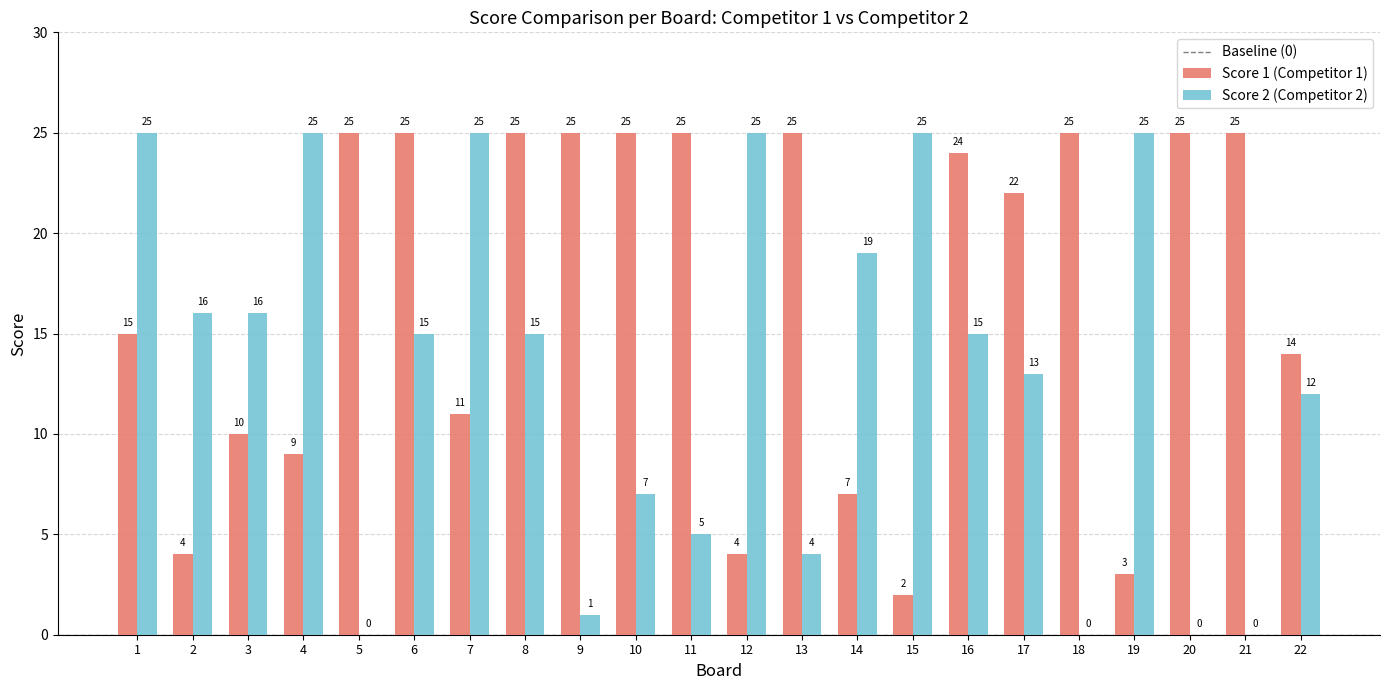

Which series has the widest spread of values?

Score 2 (Competitor 2)